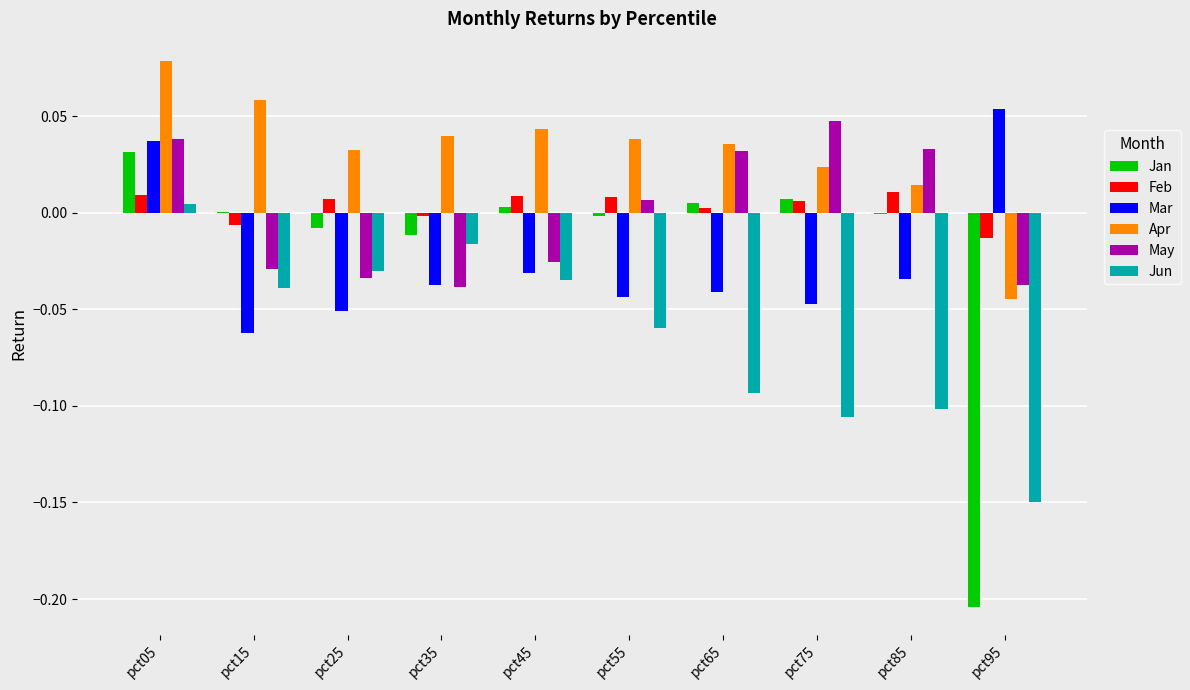

Count the number of data series in this chart.

6